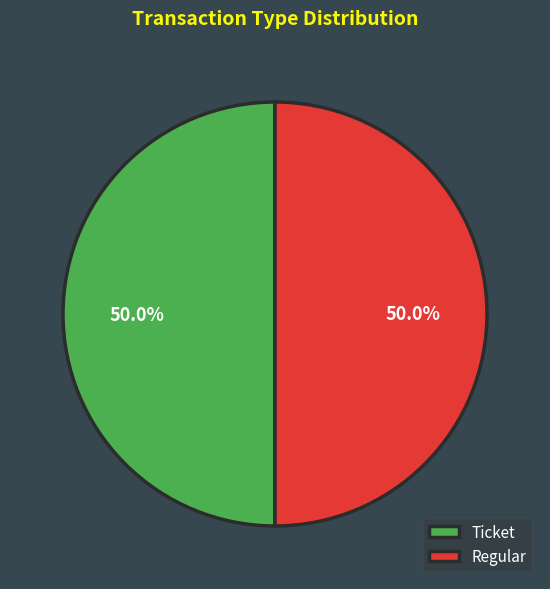

What percentage do Regular and Ticket together represent?

100.0%